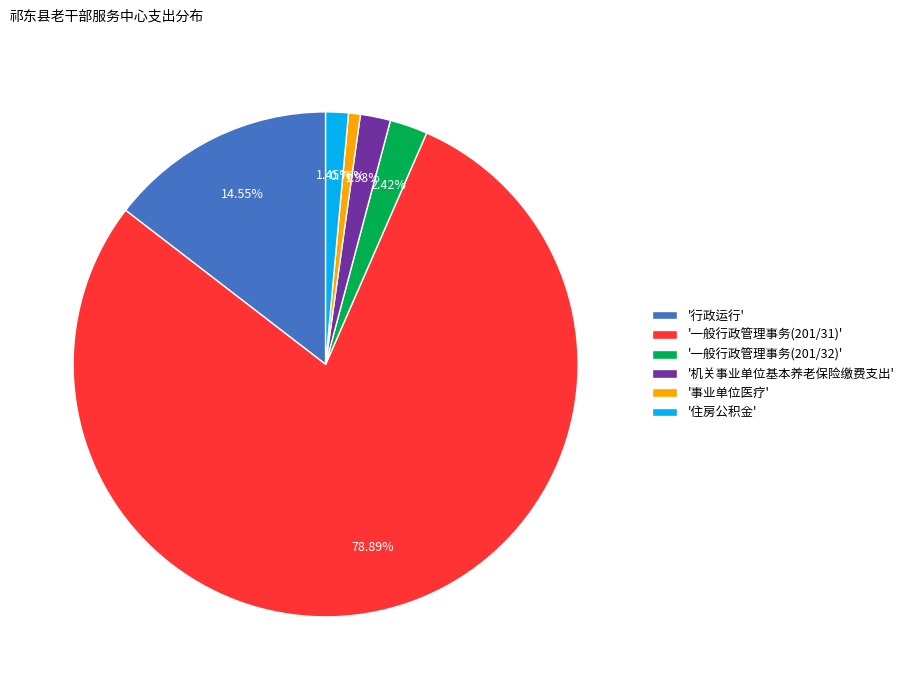

How many segments does this pie chart have?

6